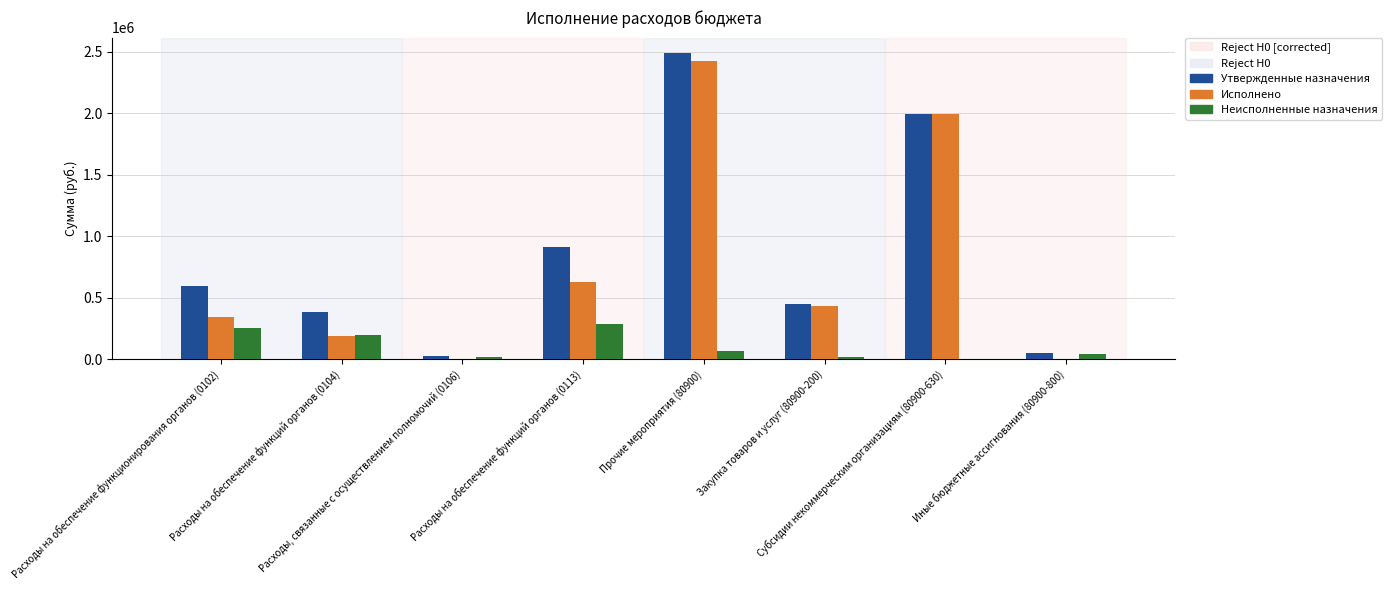

Which series has the largest total across all categories?

Утвержденные назначения